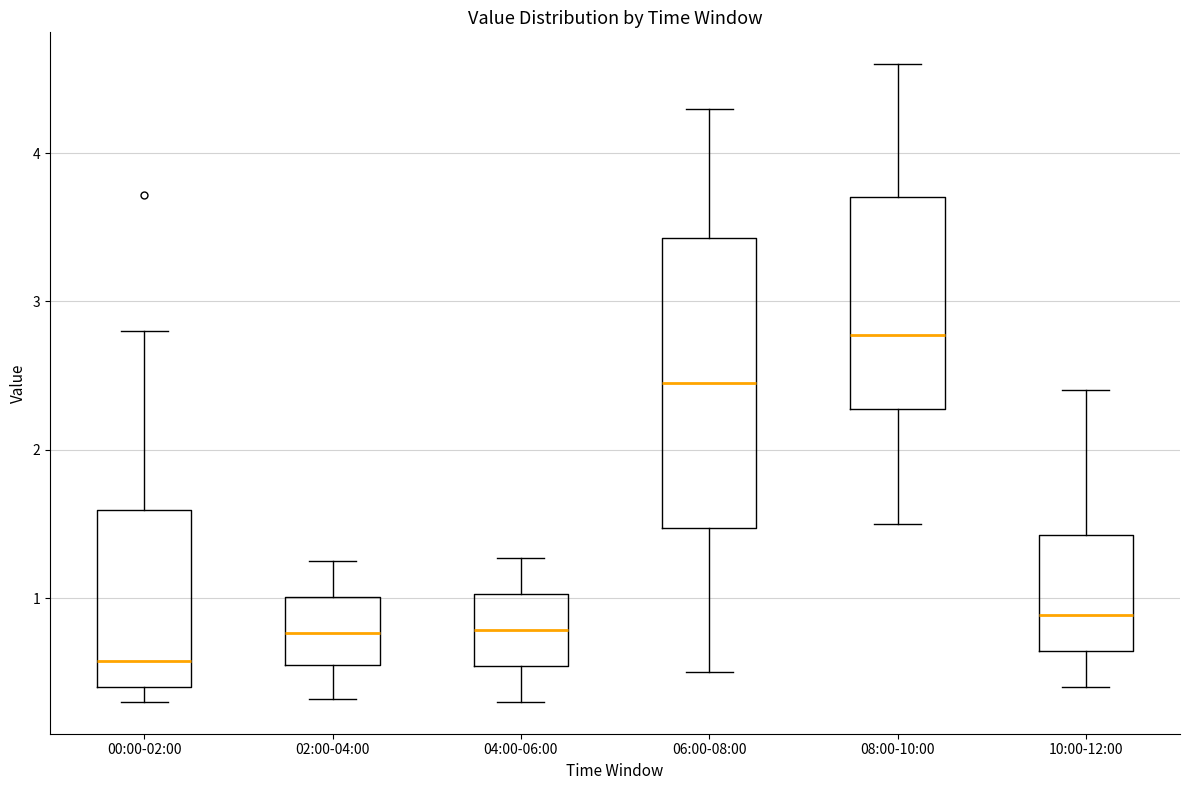

Which box's median line is the lowest?

00:00-02:00